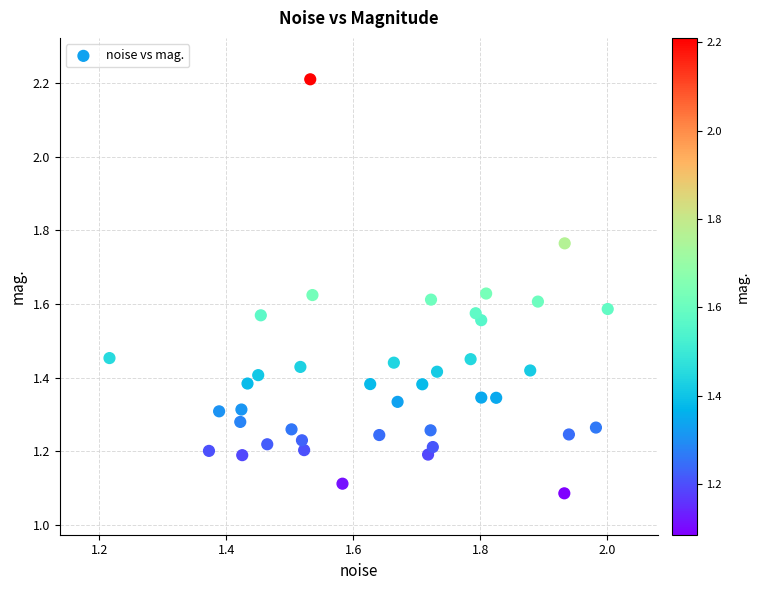

What is the range of X values (max minus min)?

0.8